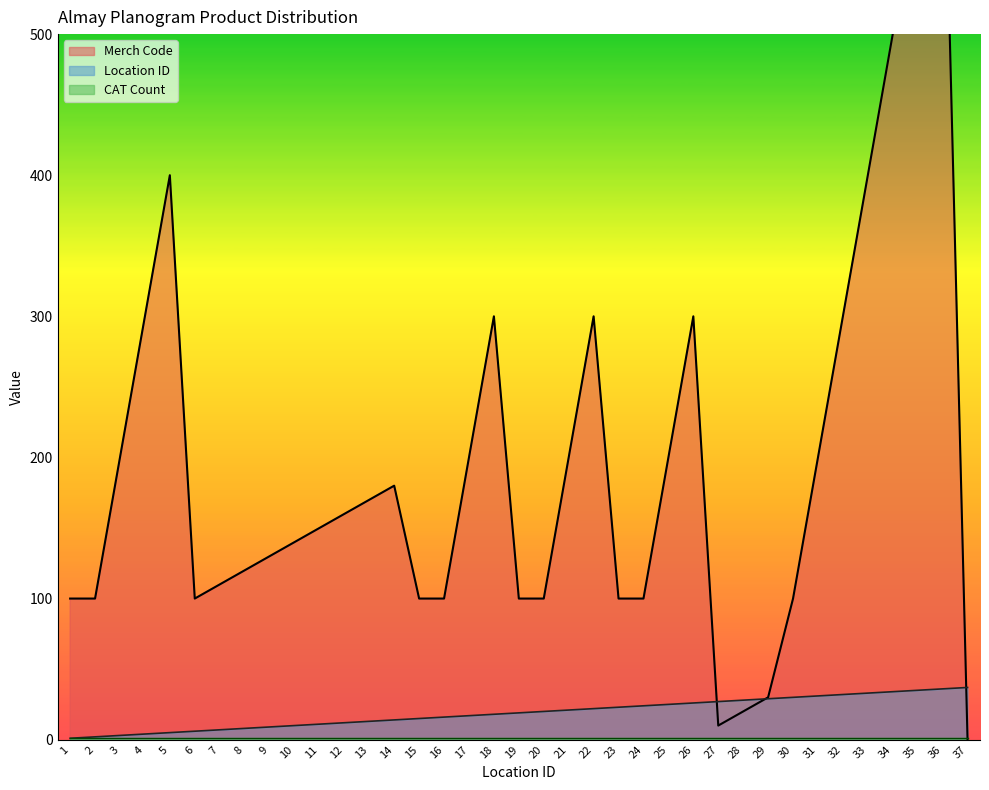

The Merch_code series shows 180 at 14. True or false?

True